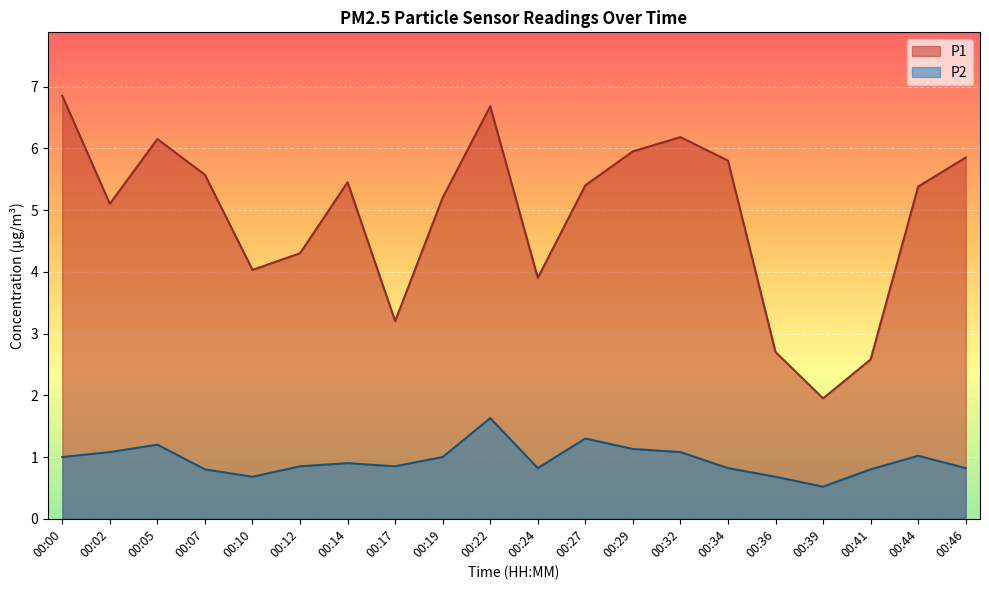

What is the difference between the highest and lowest values at 00:34?

5.0